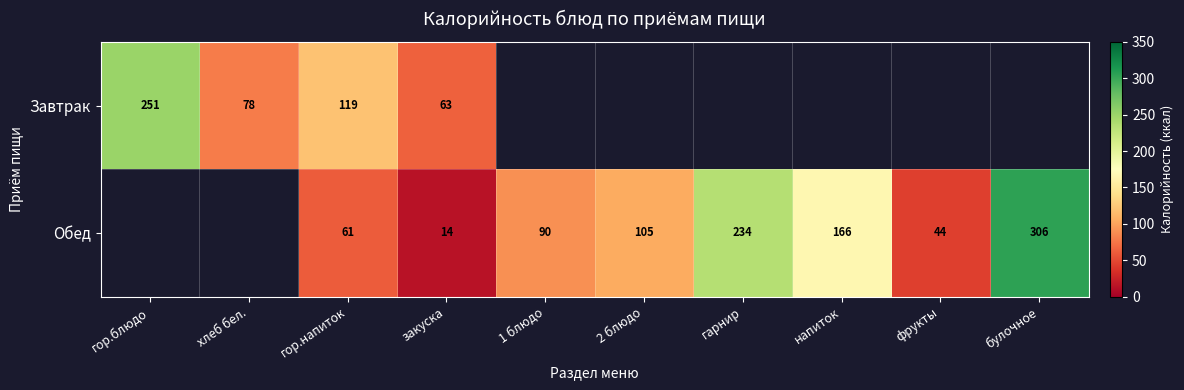

The value of Обед at 1 блюдо is 23. True or false?

False